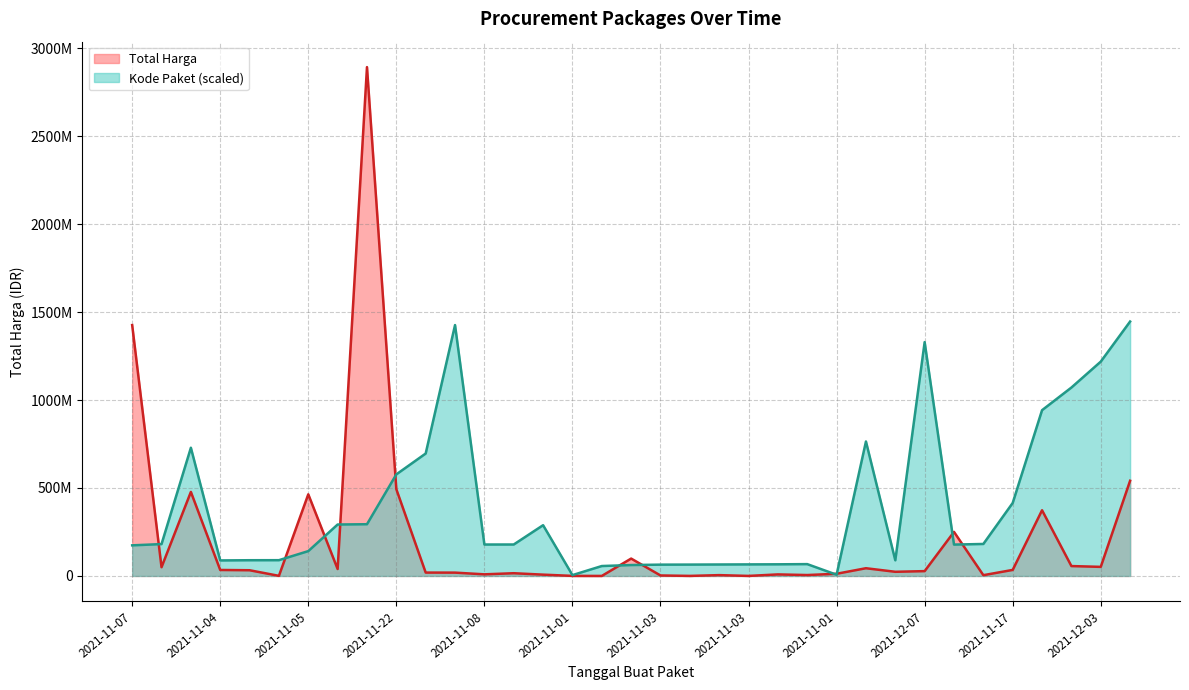

True or false: Total Harga has a value of 27412000.0 at 2021-12-07.

True